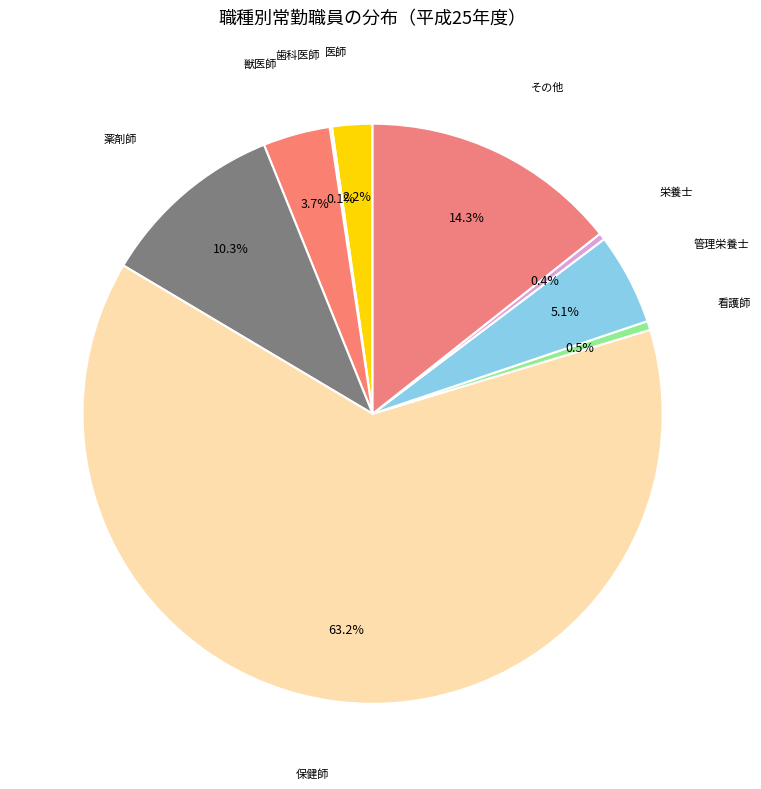

Count the number of slices in the pie.

9